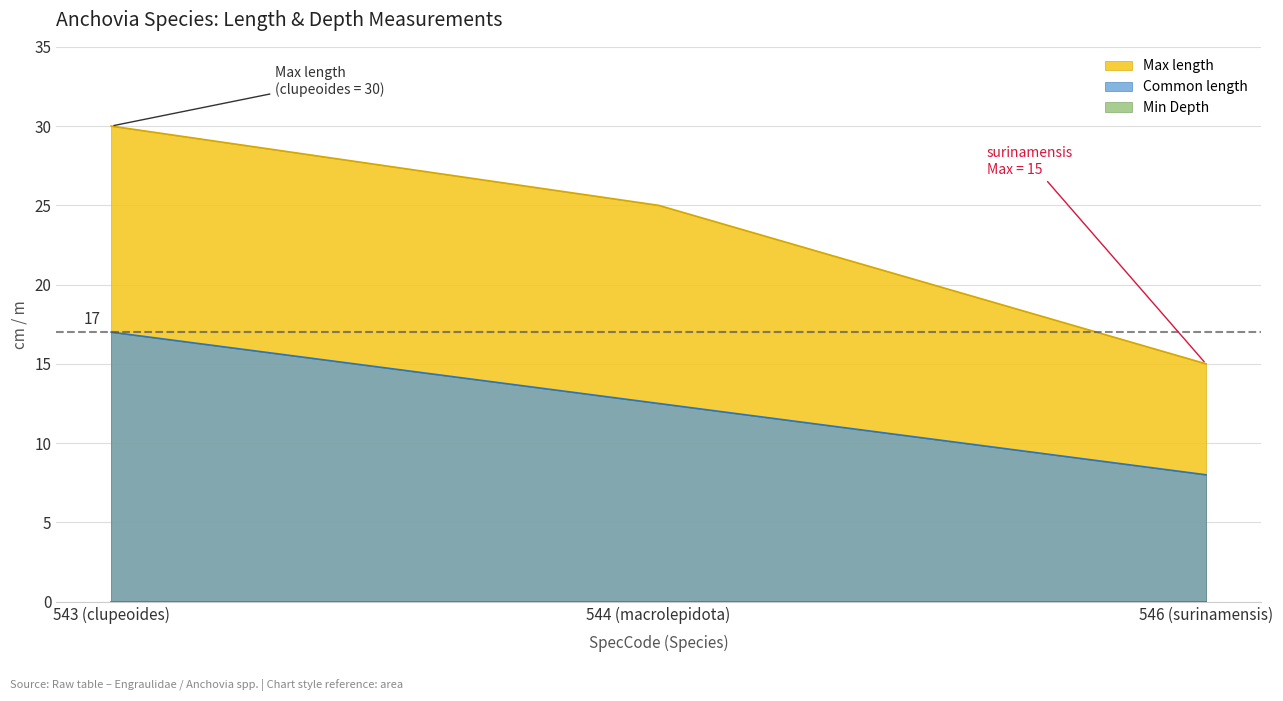

Reading right to left, what are all the values shown in this chart?

Max length: 15.0	25.0	30.0
Common length: 8.0	12.5	17.0